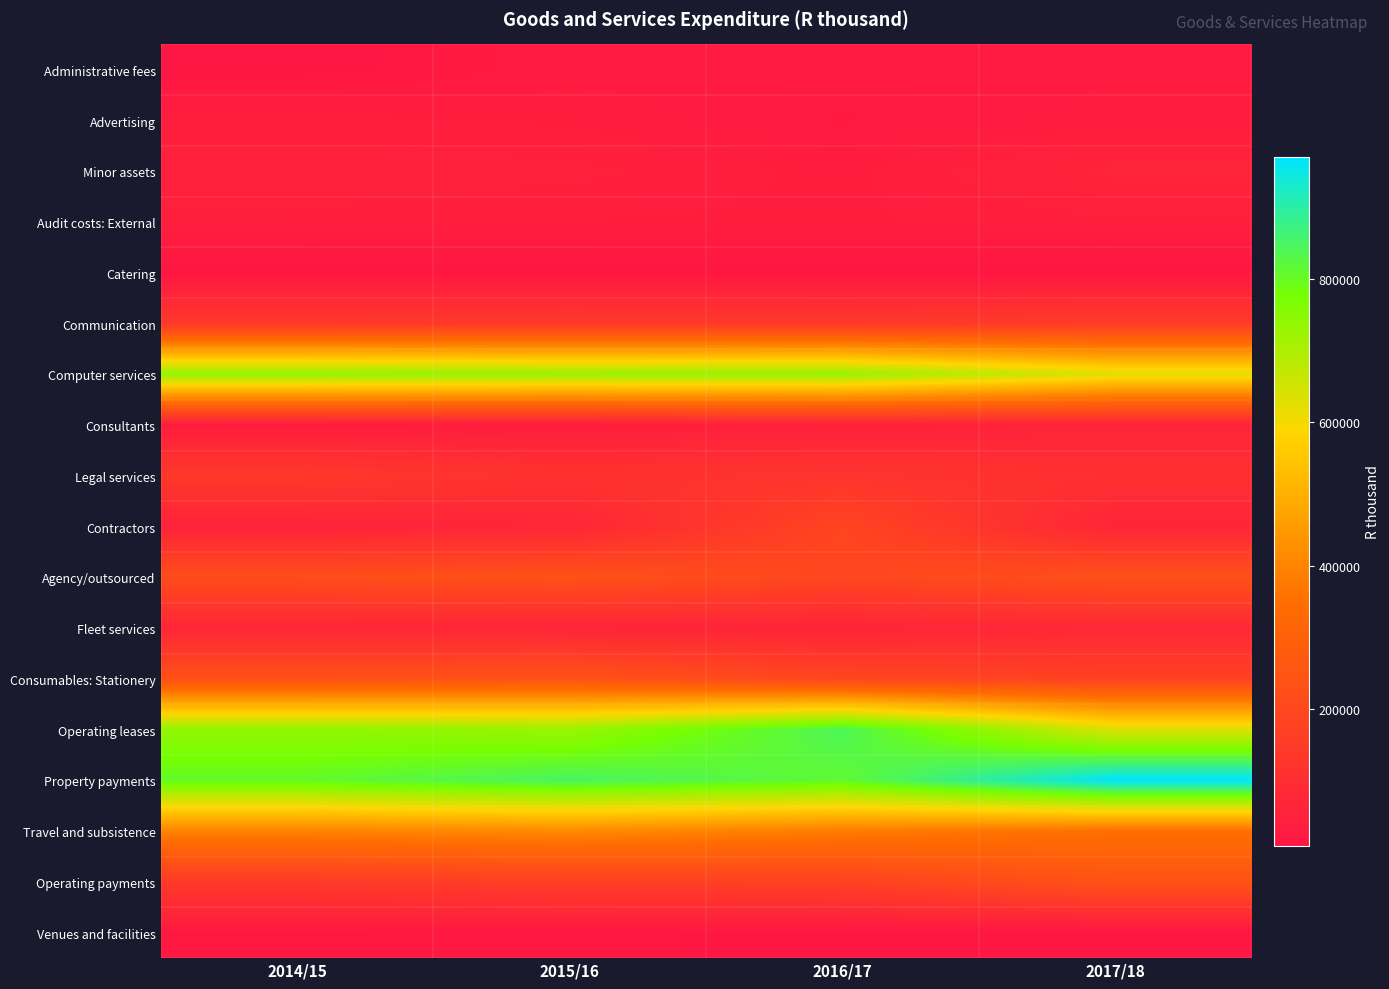

Between 2016/17 and 2014/15, which is larger?

2016/17